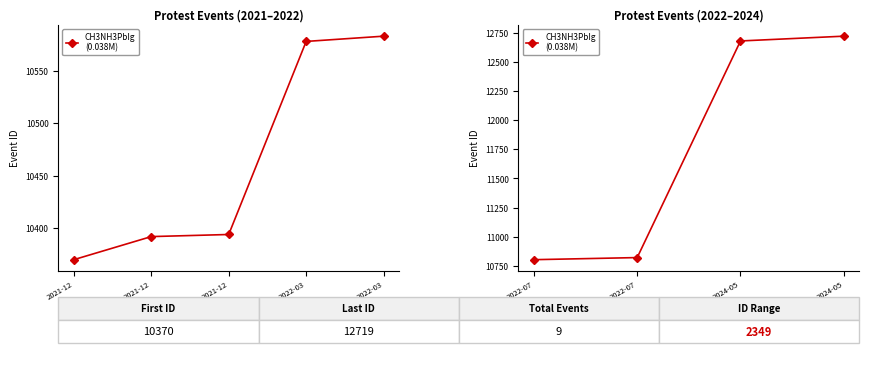

Is this an area chart (filled region under the line)?

No